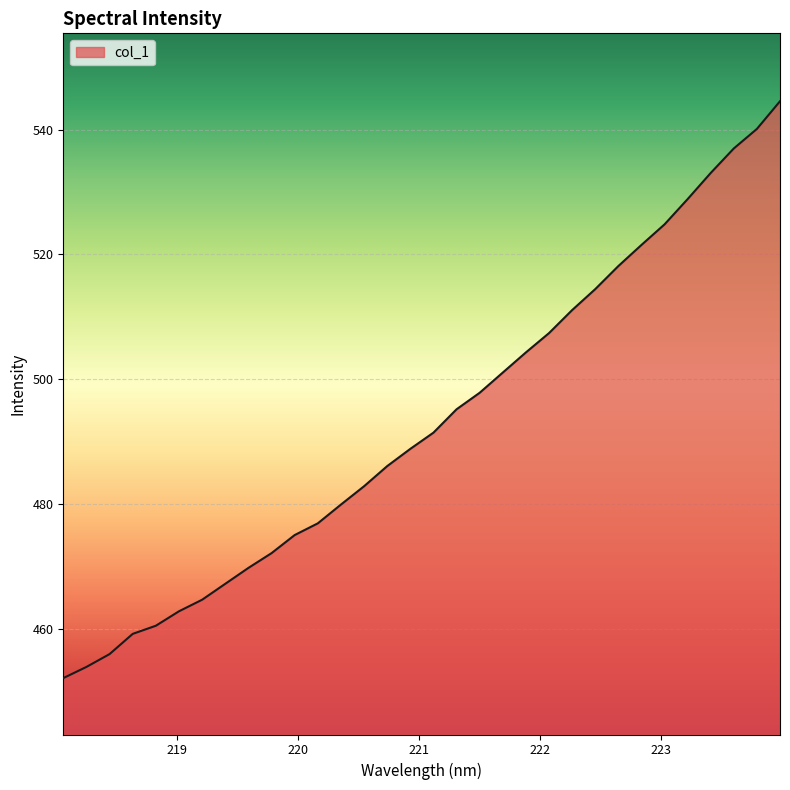

What is the greatest value displayed?

544.5